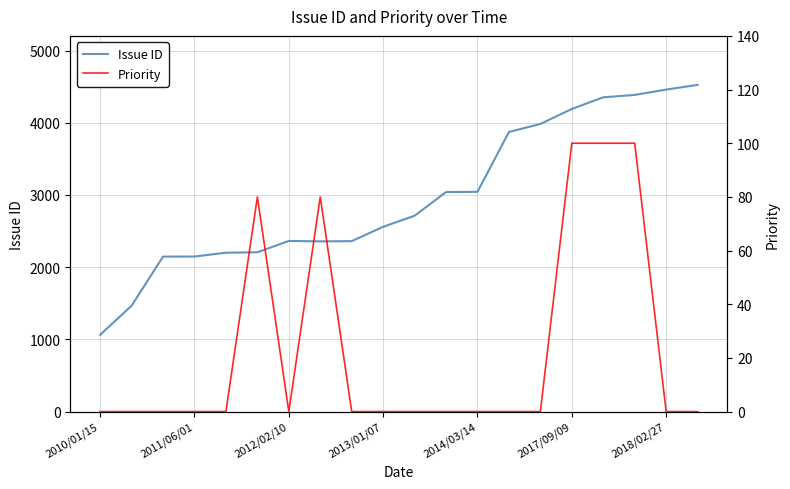

How many lines are shown in the chart?

2